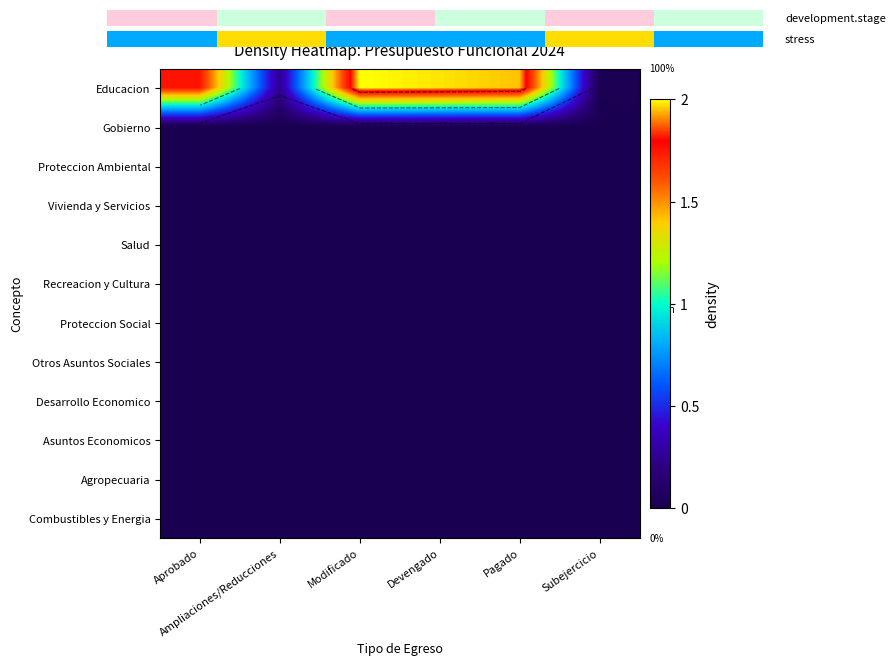

List the labels in order of Combustibles y Energia value, smallest first.

Aprobado, Ampliaciones/Reducciones, Modificado, Devengado, Pagado, Subejercicio